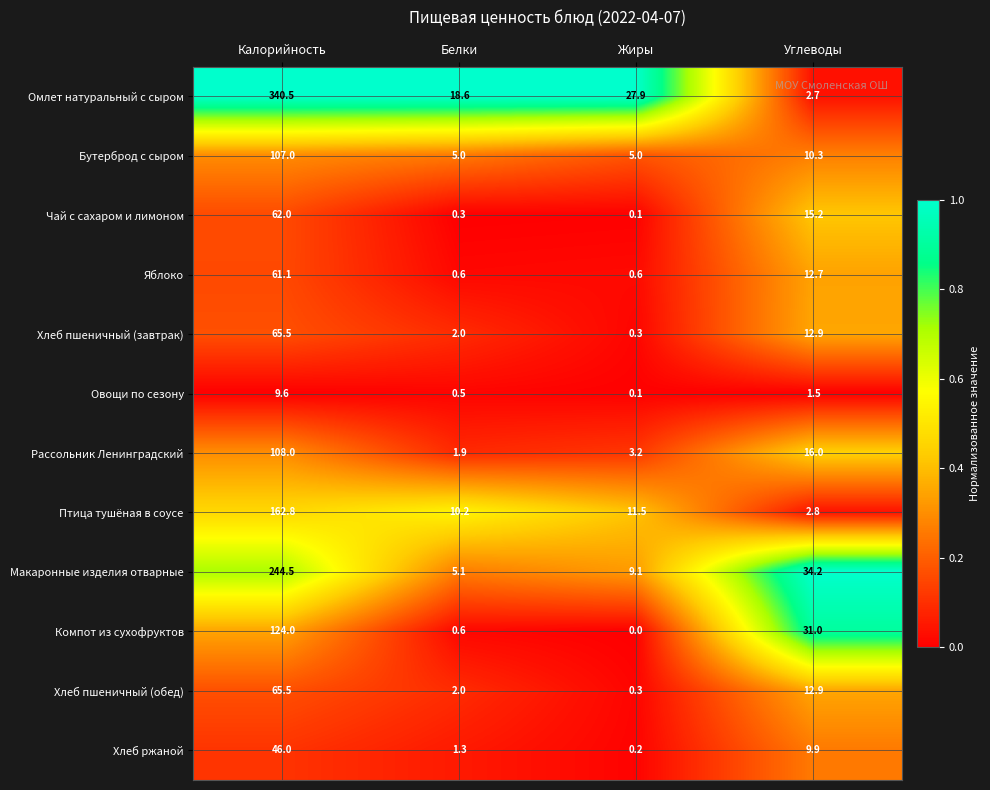

Rank the categories by Хлеб ржаной value from lowest to highest.

Жиры, Белки, Углеводы, Калорийность